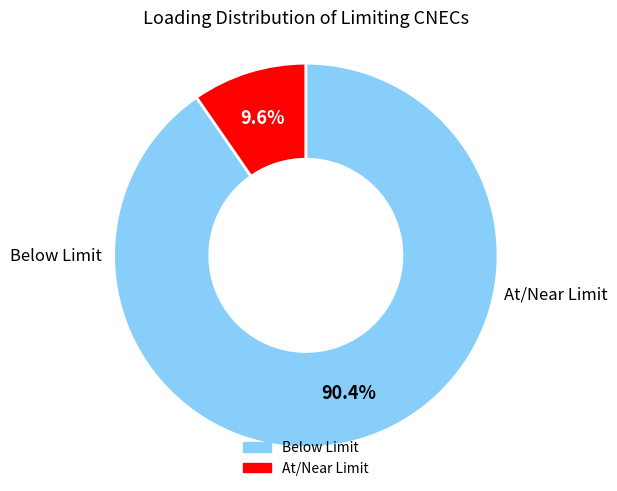

Count the number of slices in the pie.

2